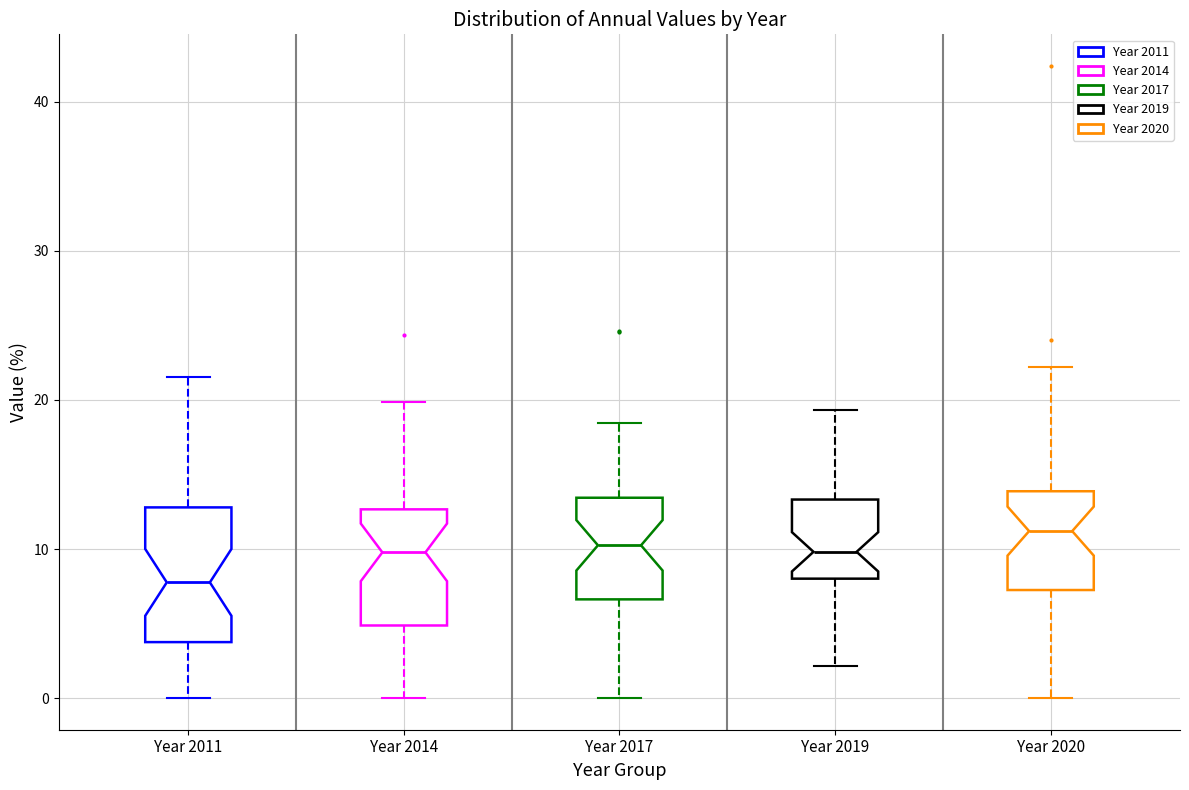

Reading left to right, transcribe this box plot: for each box, give where its median line is, the range the box spans, and where its two whiskers end, as read against the y-axis. The values are not printed on the chart, so give them approximately, as read against the axis.

Year 2011: median 8, box 4 to 13, whiskers 0 to 22
Year 2014: median 10, box 5 to 13, whiskers 0 to 20
Year 2017: median 10, box 7 to 13, whiskers 0 to 18
Year 2019: median 10, box 8 to 13, whiskers 2 to 19
Year 2020: median 11, box 7 to 14, whiskers 0 to 22